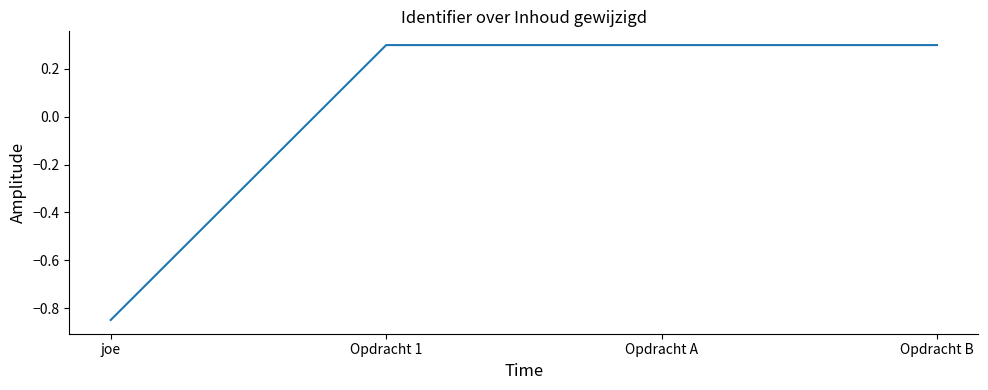

What is the sum of the values at joe and Opdracht 1?

-0.6